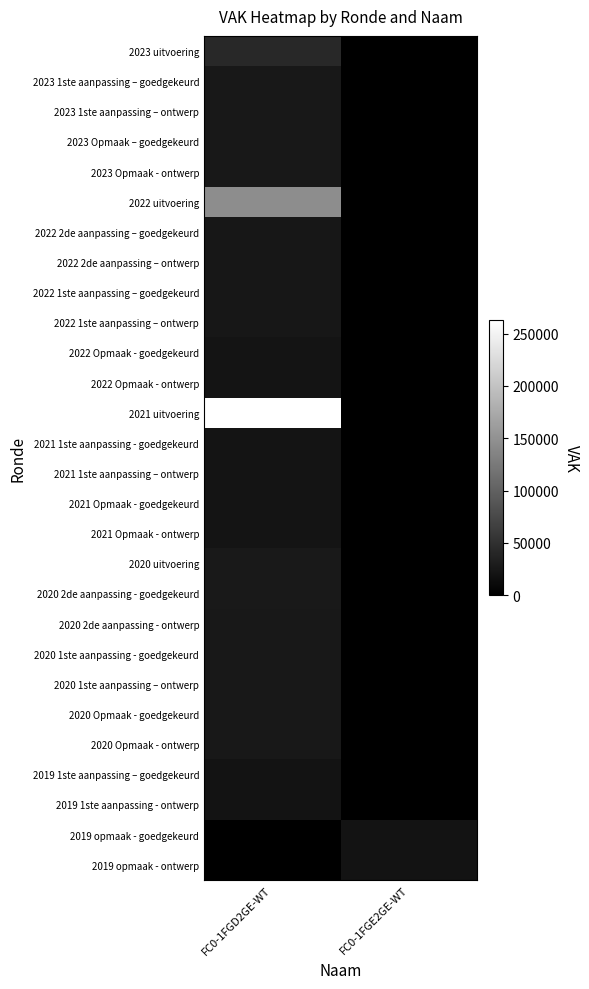

Which category has the highest value across all series?

FC0-1FGD2GE-WT